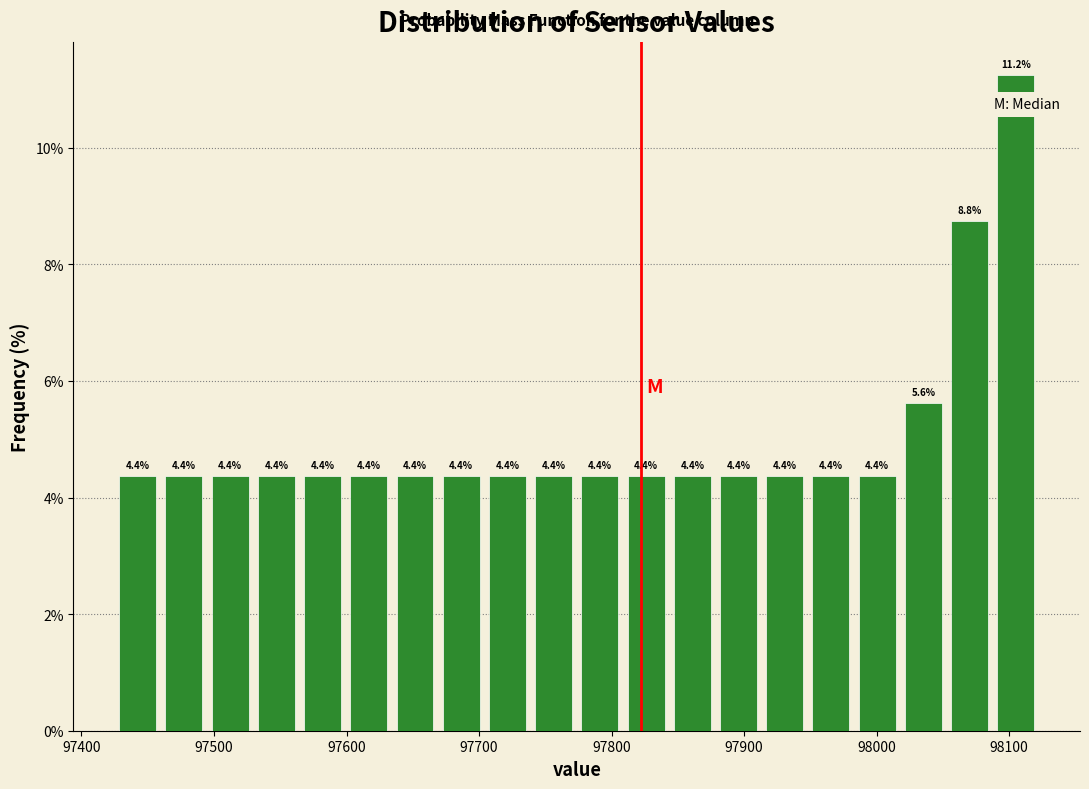

Read against the x-axis, roughly where is the centre of the tallest bar?

98100